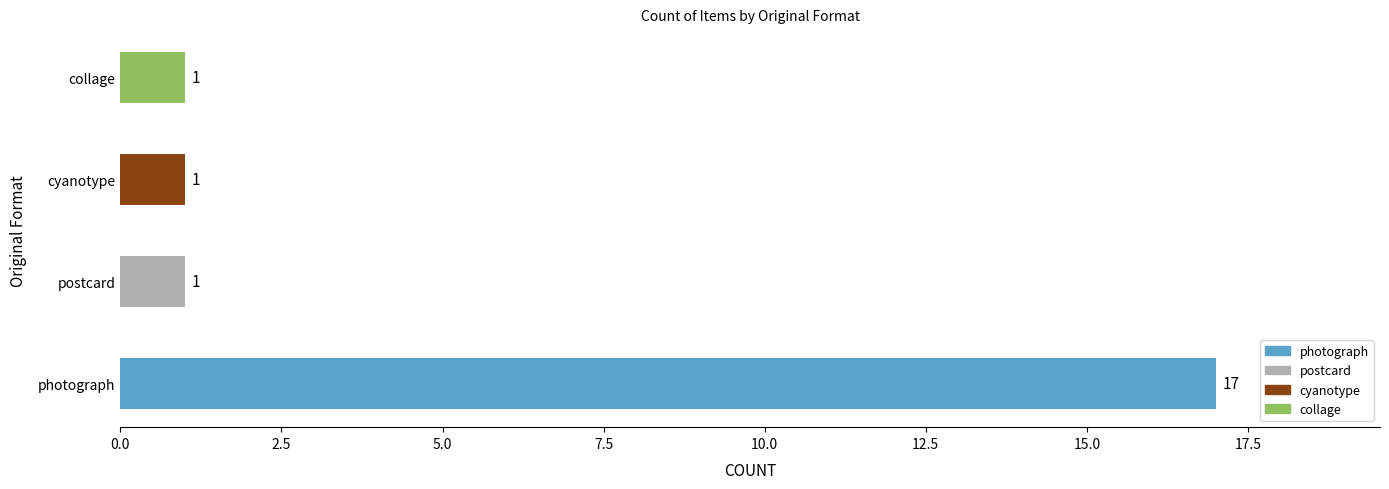

How many values are between 1 and 17?

4